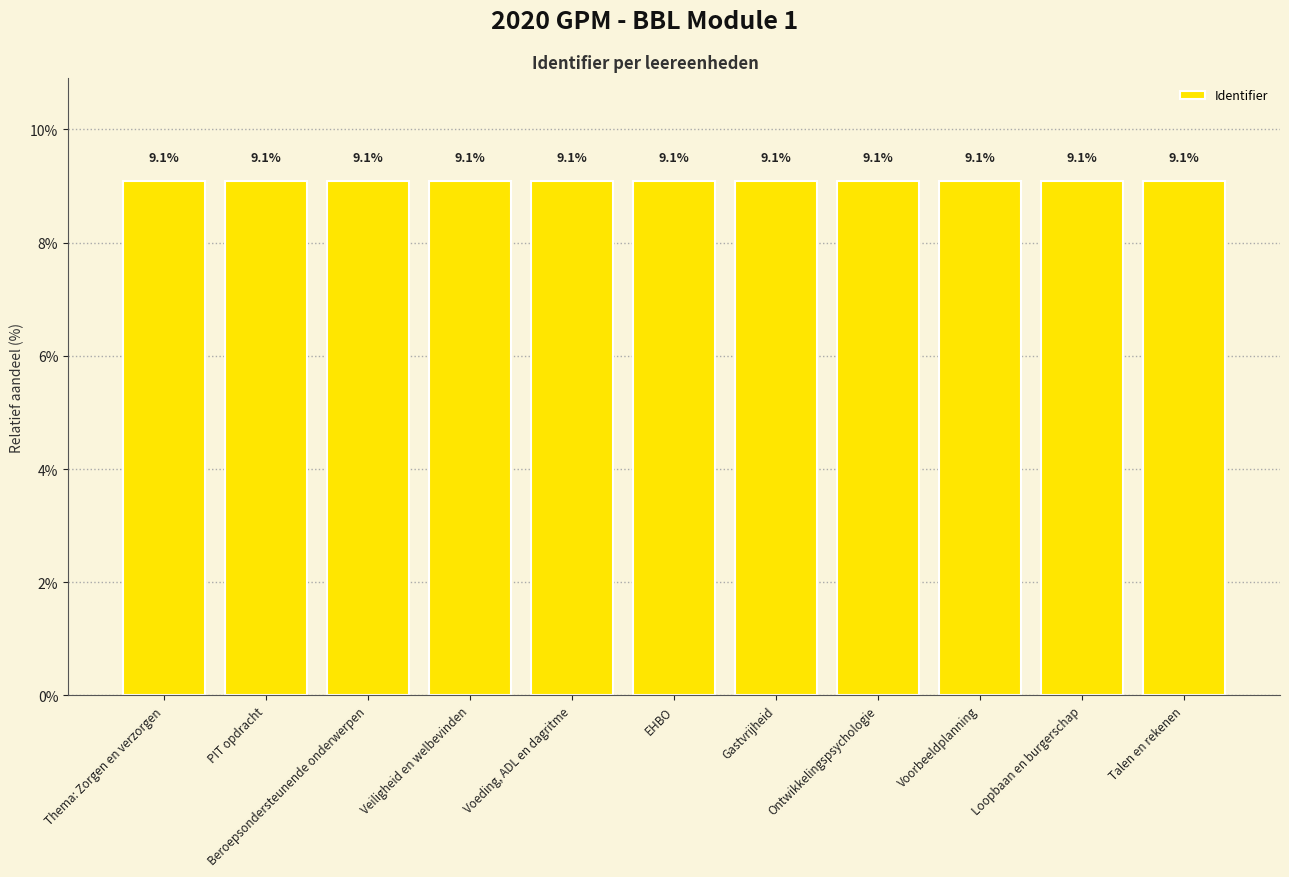

What is the greatest value displayed?

9.1